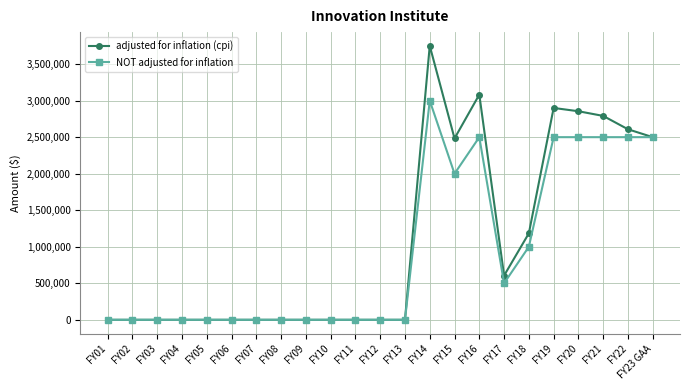

Reading right to left, list all the values displayed in this chart.

adjusted for inflation (cpi): 2500000	2608155	2790940	2854824	2899944	1184026	605284	3082724	2482565	3750492	0	0	0	0	0	0	0	0	0	0	0	0	0
NOT adjusted for inflation: 2500000	2500000	2500000	2500000	2500000	1000000	500000	2500000	2000000	3000000	0	0	0	0	0	0	0	0	0	0	0	0	0